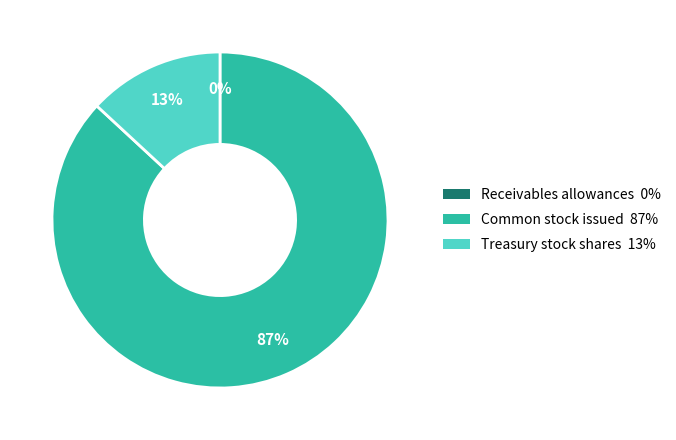

To the nearest percent, what is the difference between the largest and smallest slice percentages?

87%